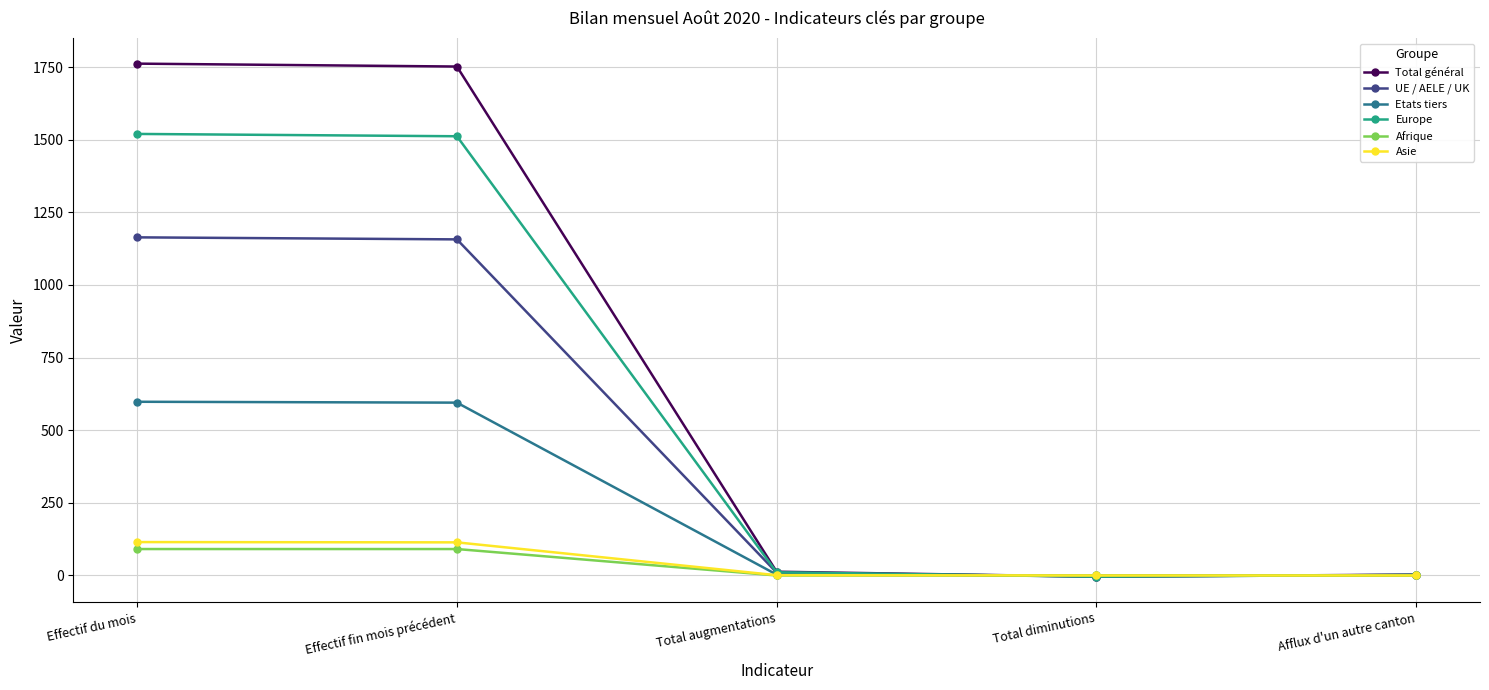

Is the value of Asie at Effectif du mois greater than the value of Etats tiers at Effectif du mois?

No